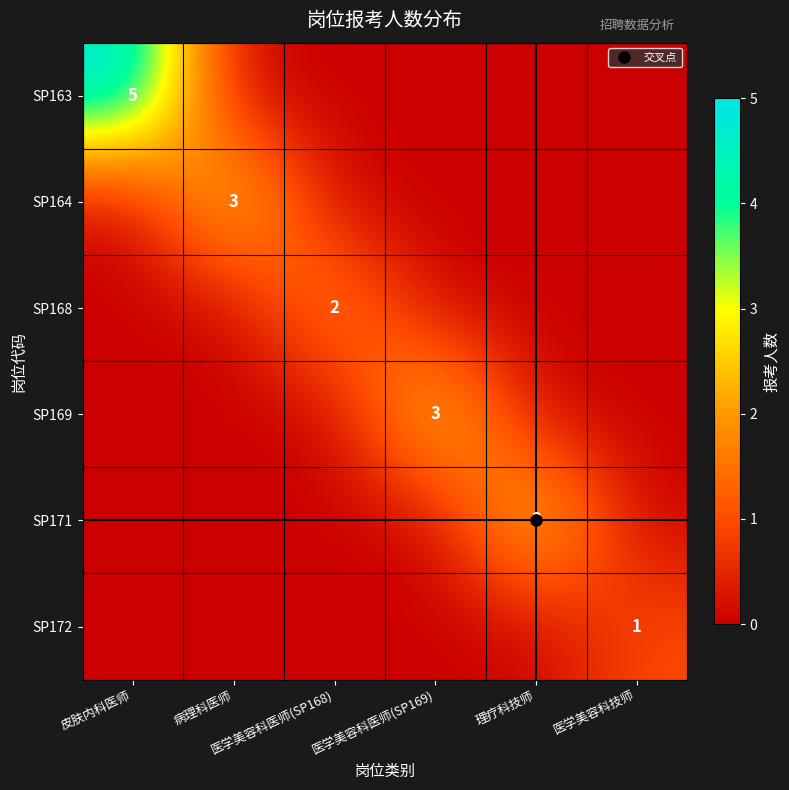

At which label is SP164 closest to 1?

皮肤内科医师